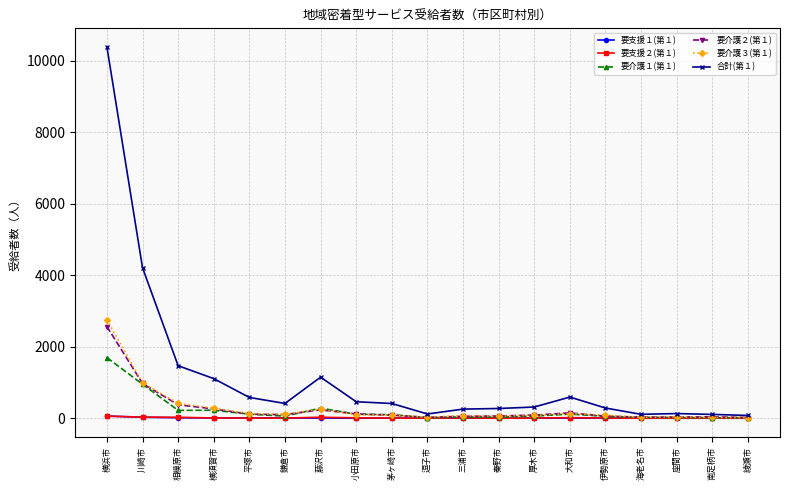

True or false: 要支援１(第１) has more than 1 interior local peaks.

True